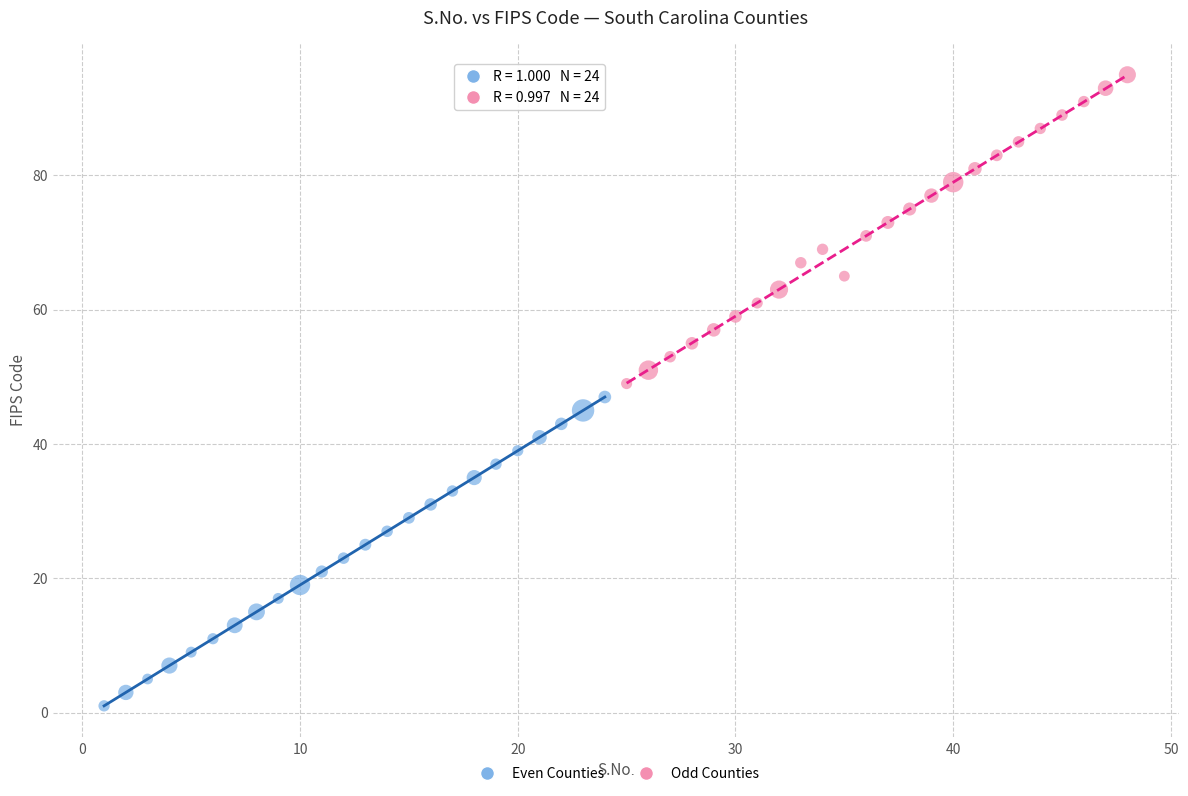

Which series reaches the minimum Y coordinate?

Even Counties